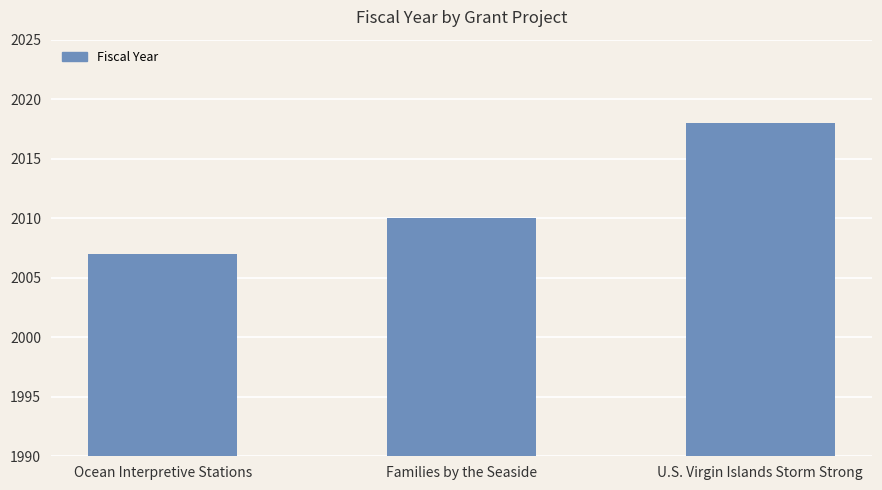

The value at Ocean Interpretive Stations is 816. True or false?

False